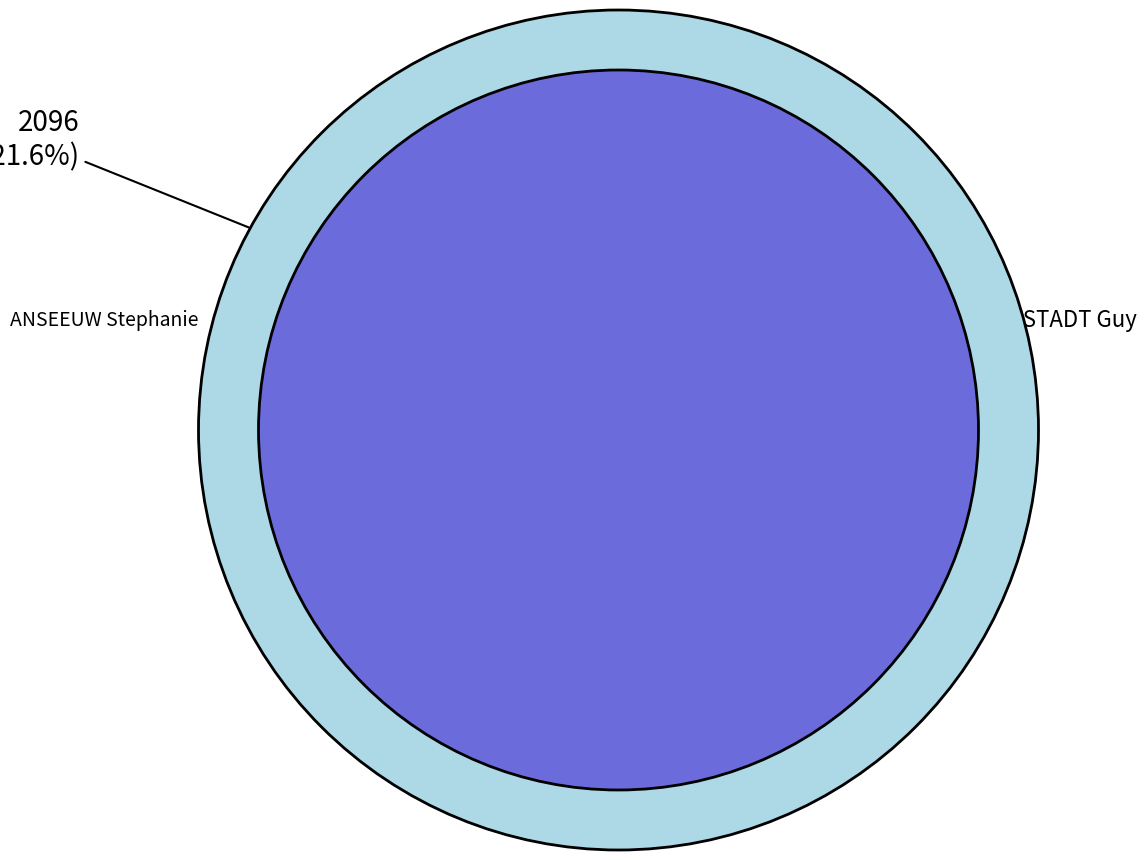

To the nearest percent, what is the difference between the VANDEWEERD Sofie and VAUTMANS Hilde slice percentages?

3%